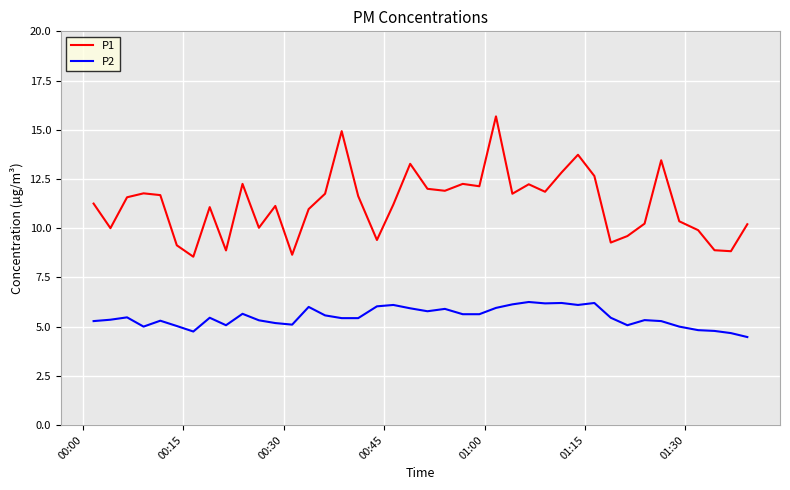

What is the greatest value displayed?

15.7